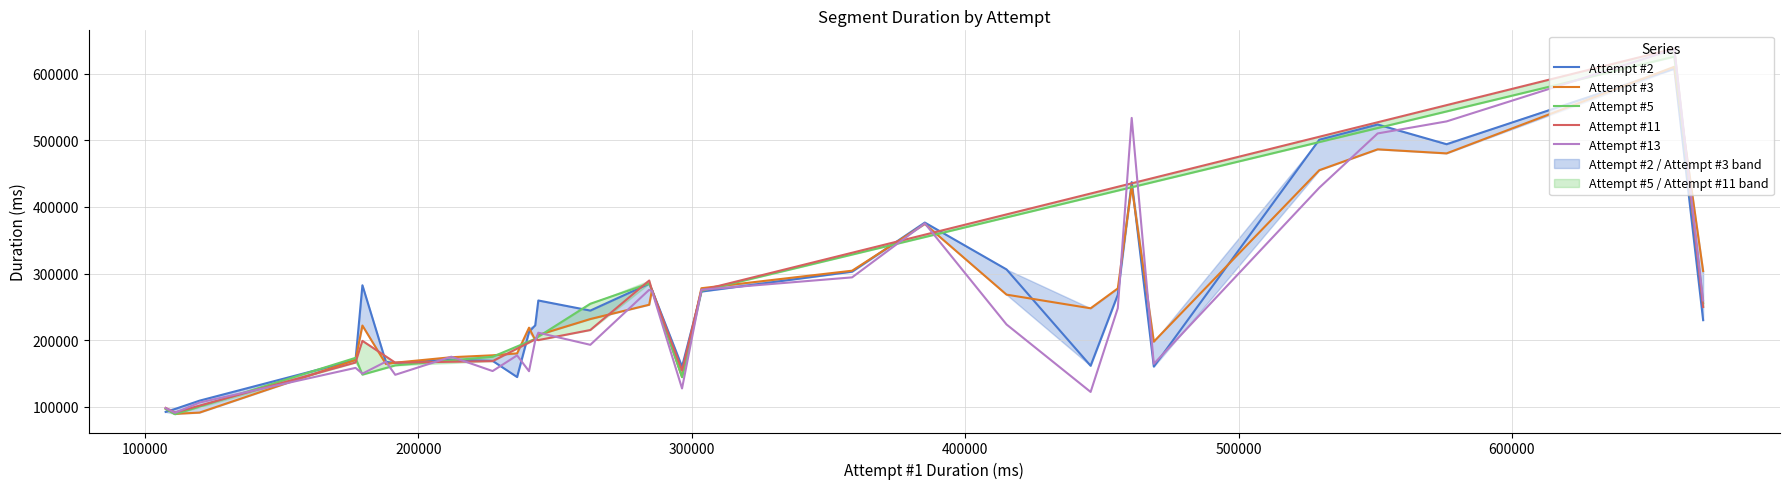

What is the smallest value displayed?

107603